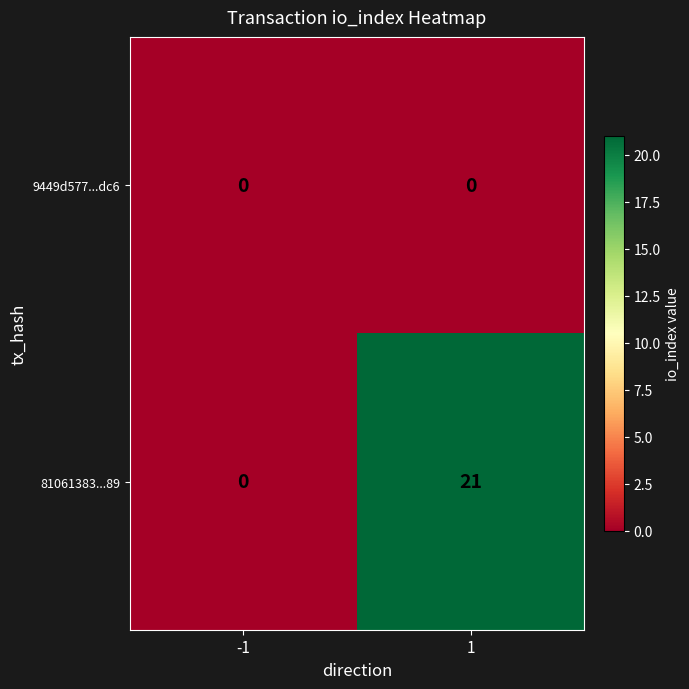

Which series has the widest spread of values?

81061383...89